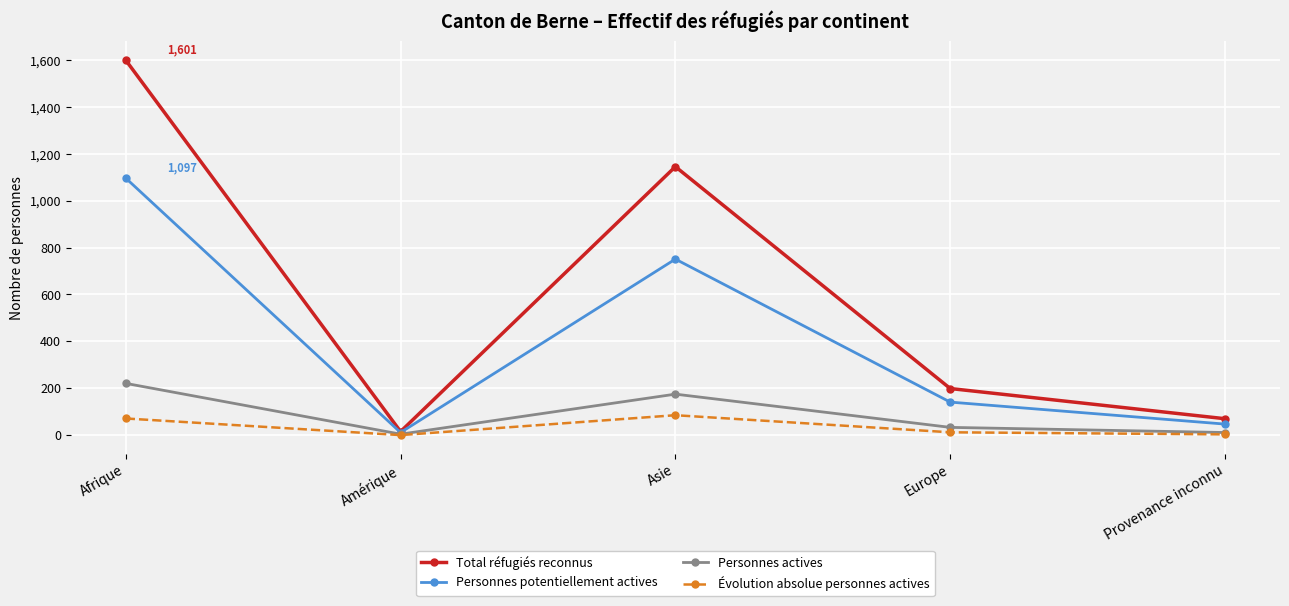

What is the spread (max minus min) of values at Provenance inconnu?

67